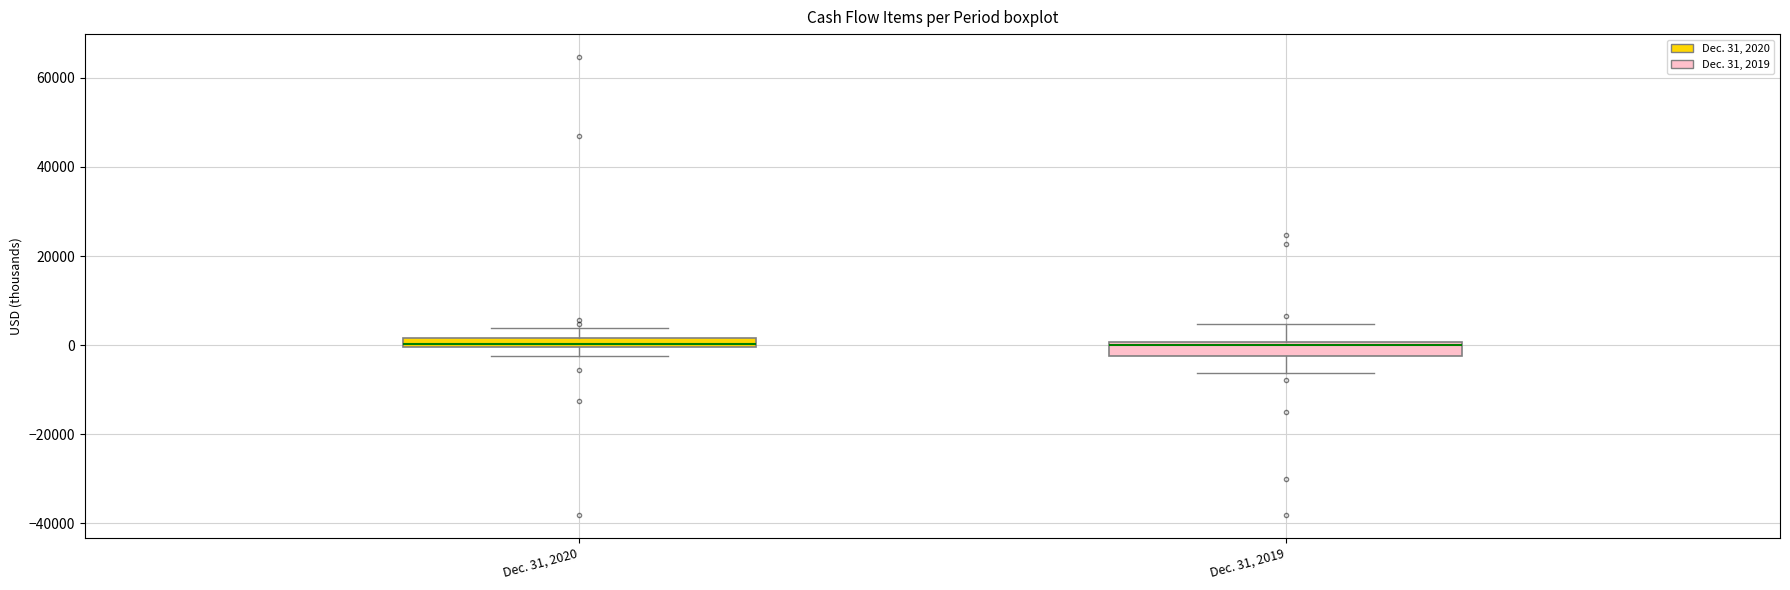

Where does the lower whisker of the box for Dec. 31, 2019 end on the y-axis? The values are not printed on the chart, so give them approximately, as read against the axis.

-6000